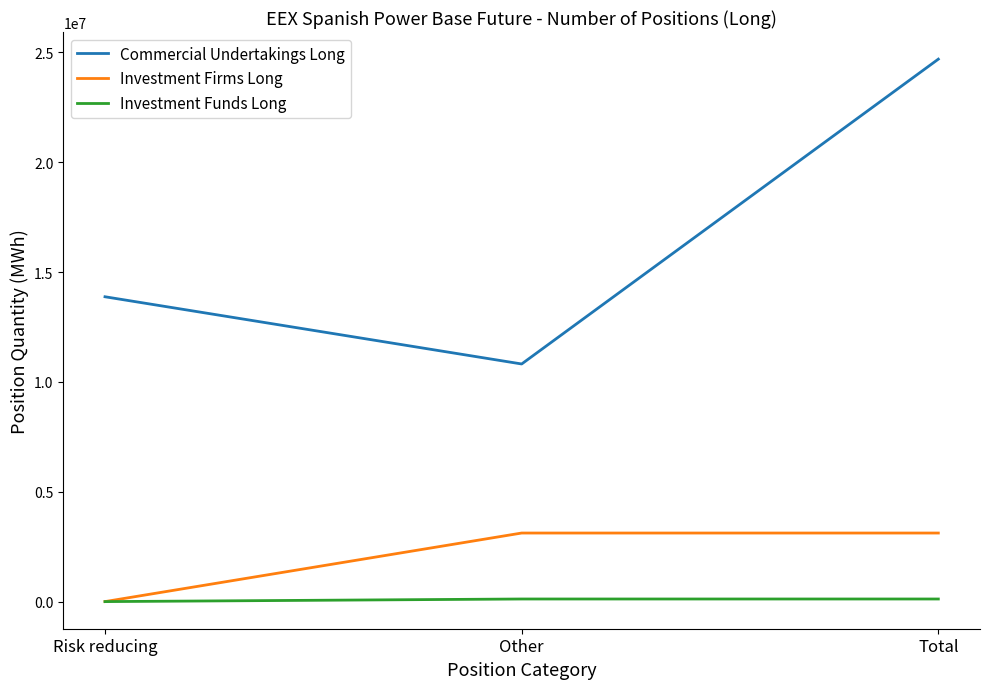

Which series changed the most between Other and Total?

Commercial Undertakings Long